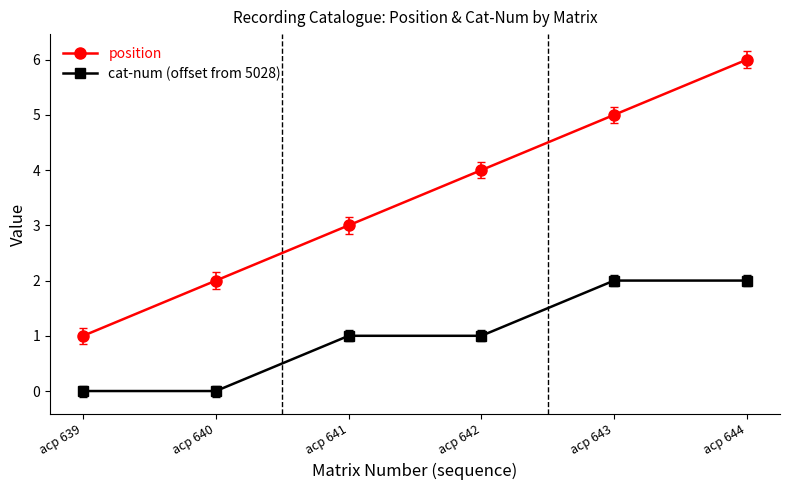

At which label is position closest to 3?

acp 641